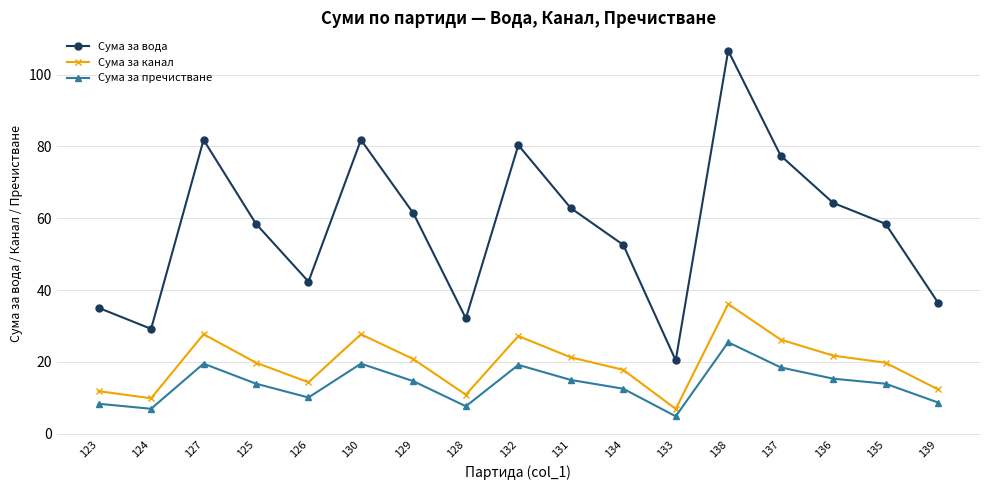

At 135, list the series in order from largest to smallest.

Сума за вода, Сума за канал, Сума за пречистване